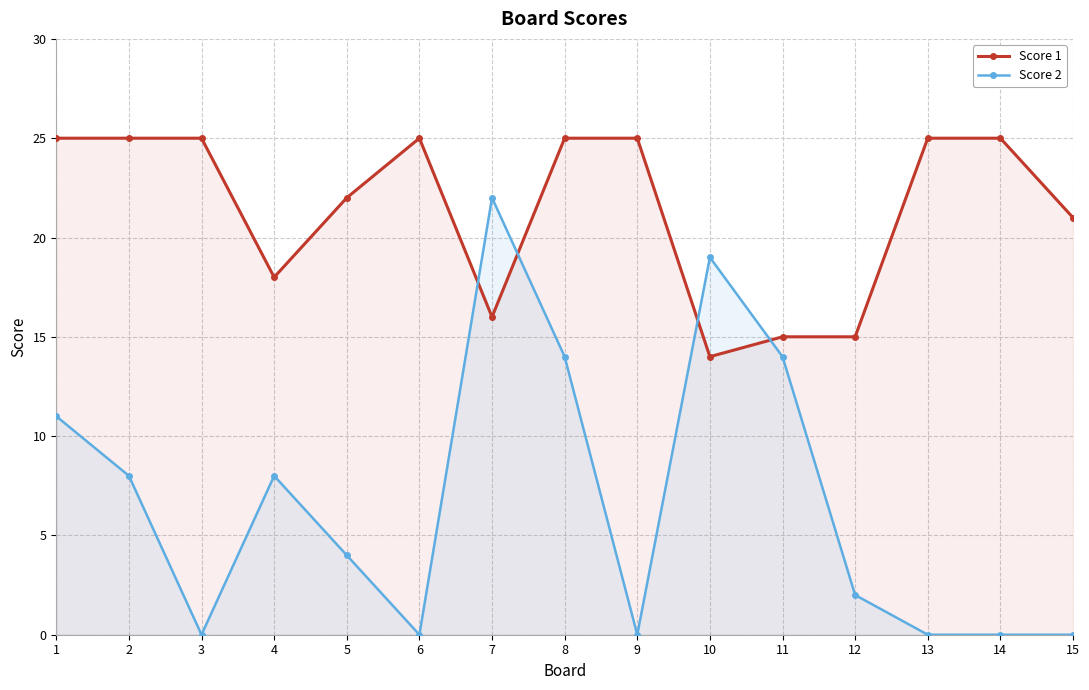

Where is Score 2 nearest to the value 11?

1